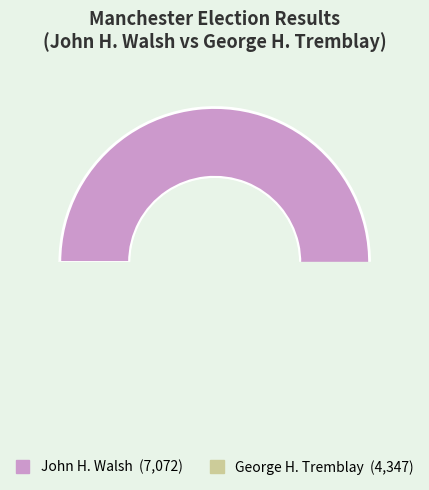

Which slice is the largest?

John H. Walsh